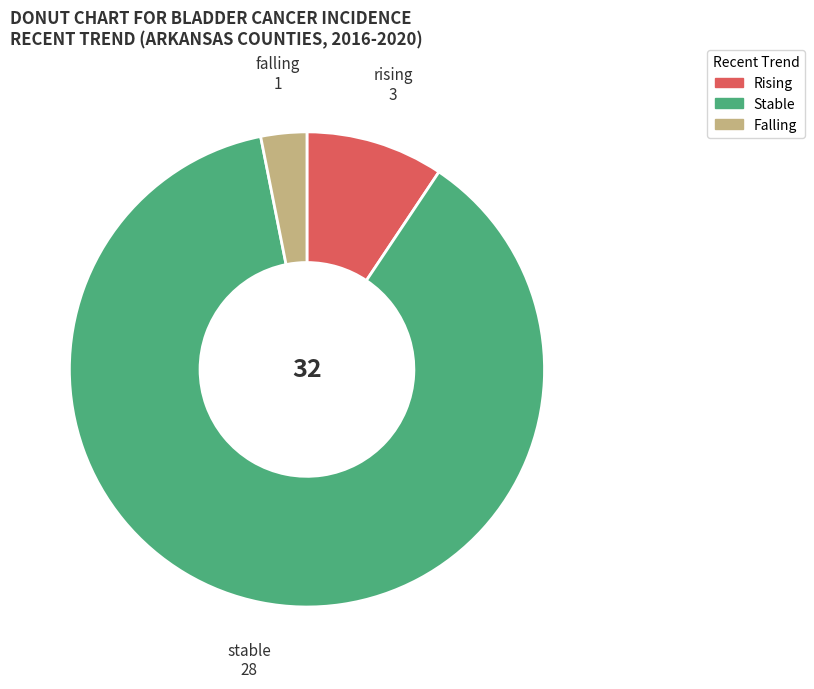

Approximately how many times larger is the value at rising compared to stable?

0.1